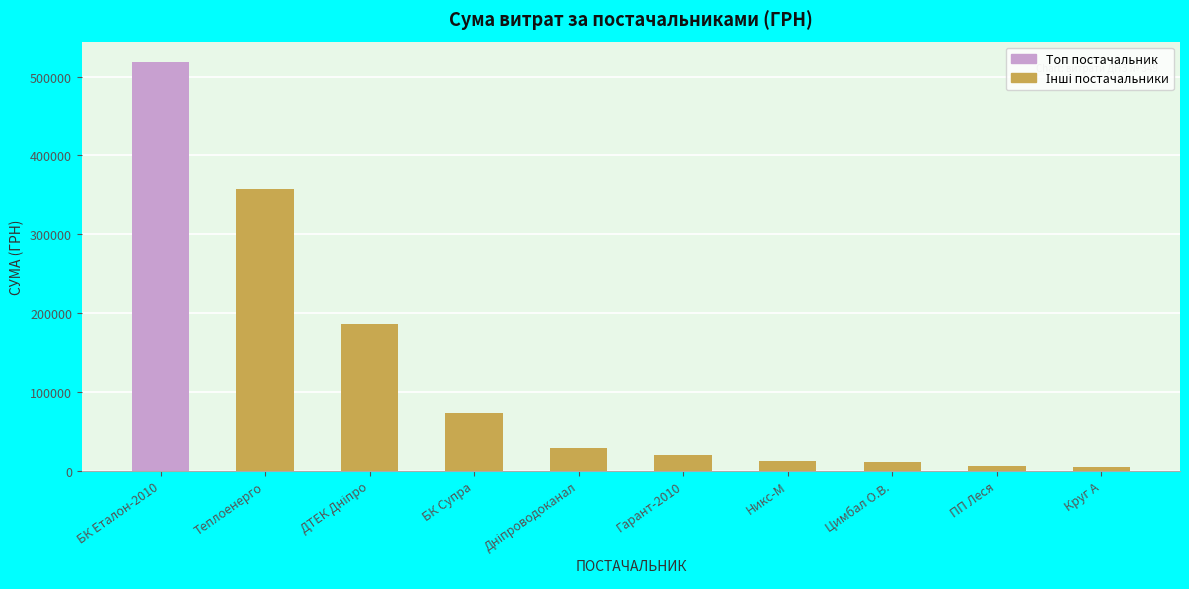

The value at БК Еталон-2010 is 518608.7. True or false?

True